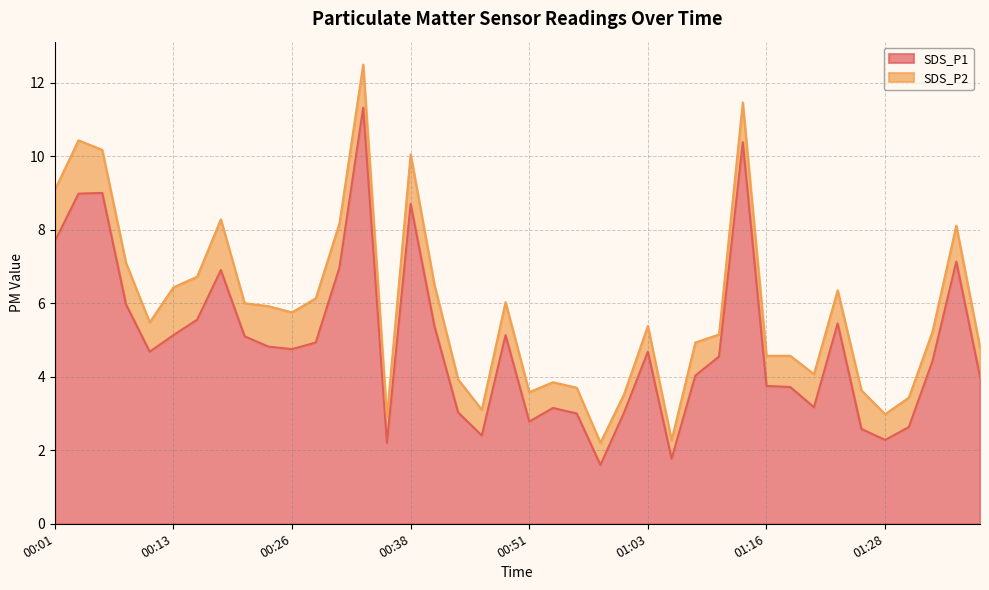

What is the difference between the values at 00:13 and 01:26?

2.5